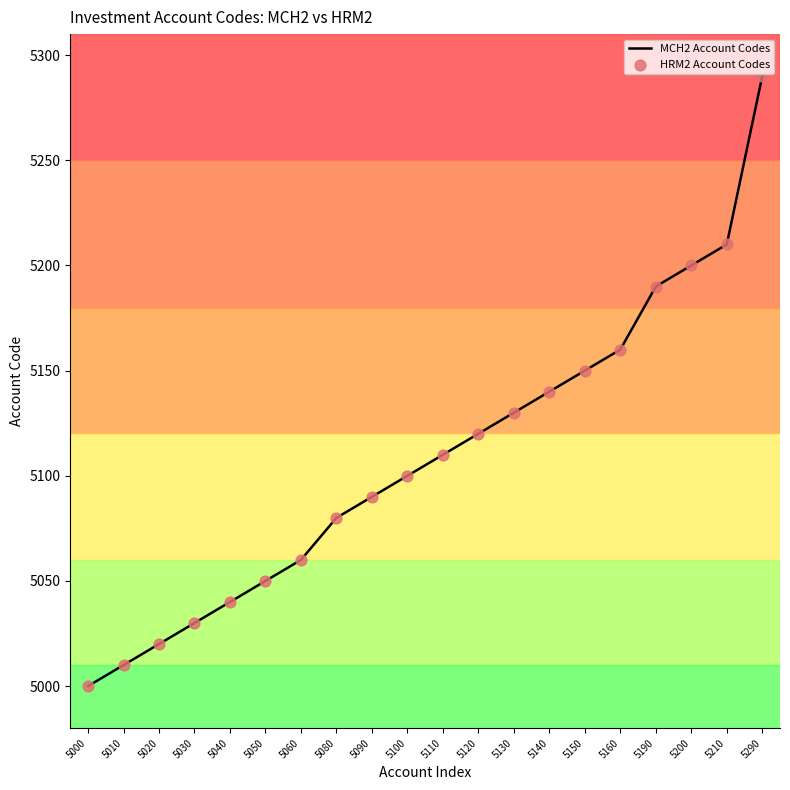

What is the change in value from 5150 to 5290?

+140